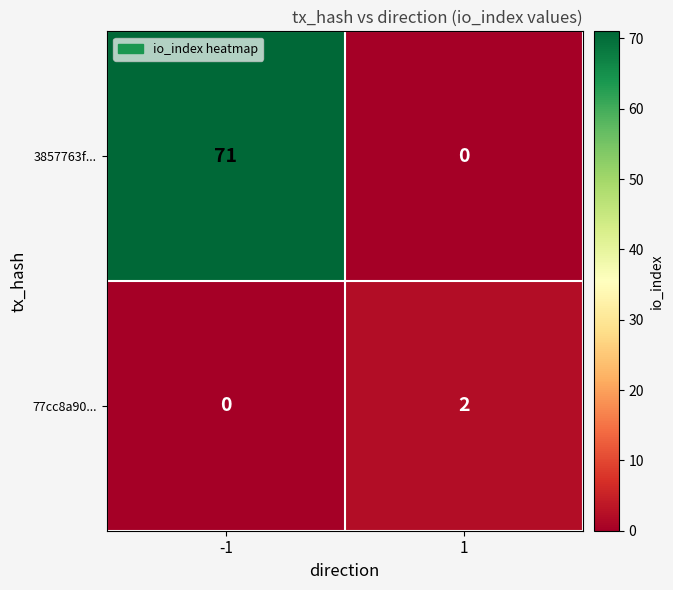

At which category is the sum across all series the highest?

-1